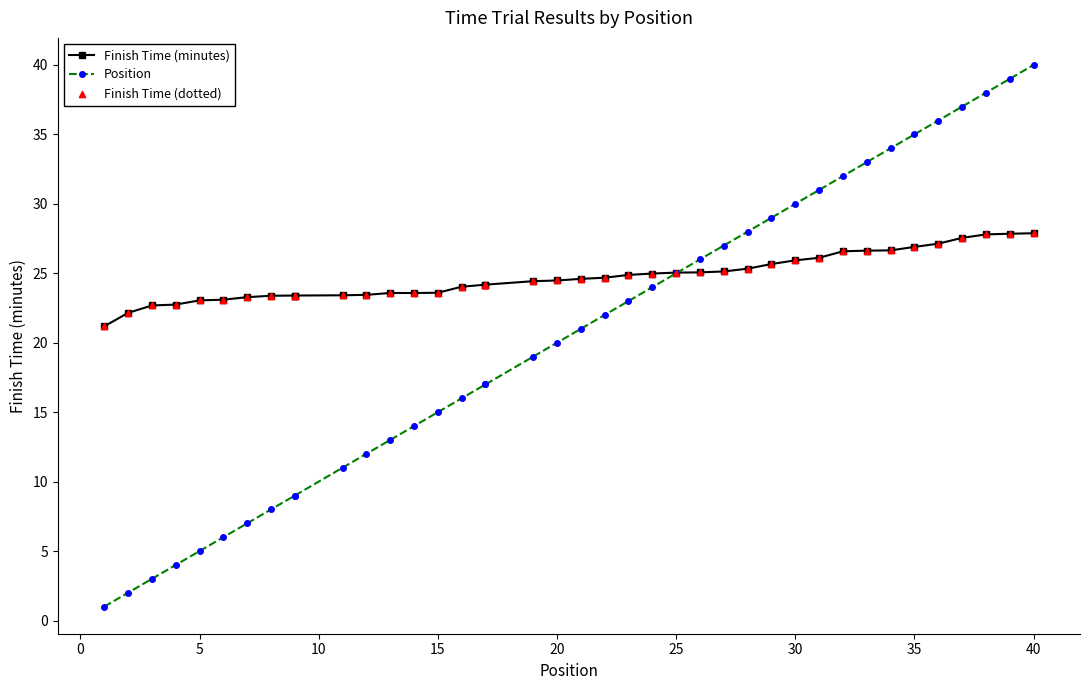

Which series has the widest spread of Y values?

Position